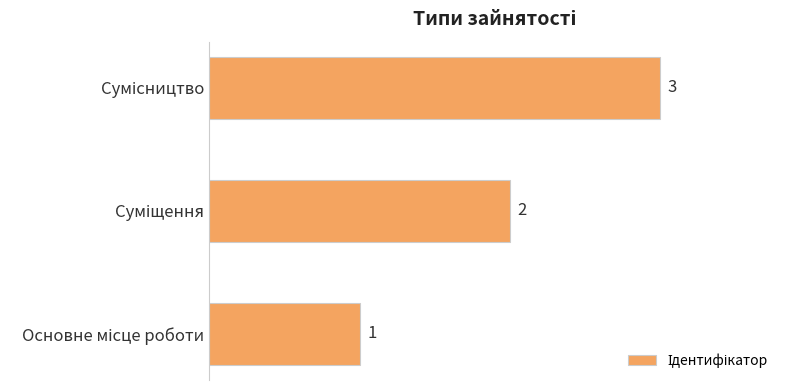

Count the values in the range 1 to 3.

3